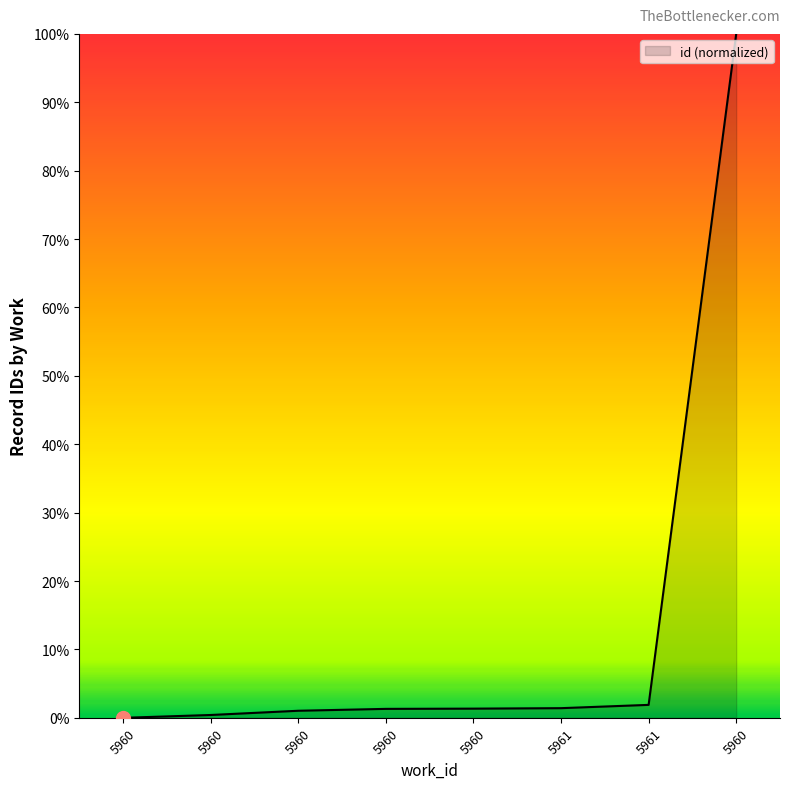

Reading left to right, list all the values displayed in this chart.

5960=0.0	5960=0.4	5960=1.0	5960=1.3	5960=1.3	5961=1.4	5961=1.9	5960=100.0